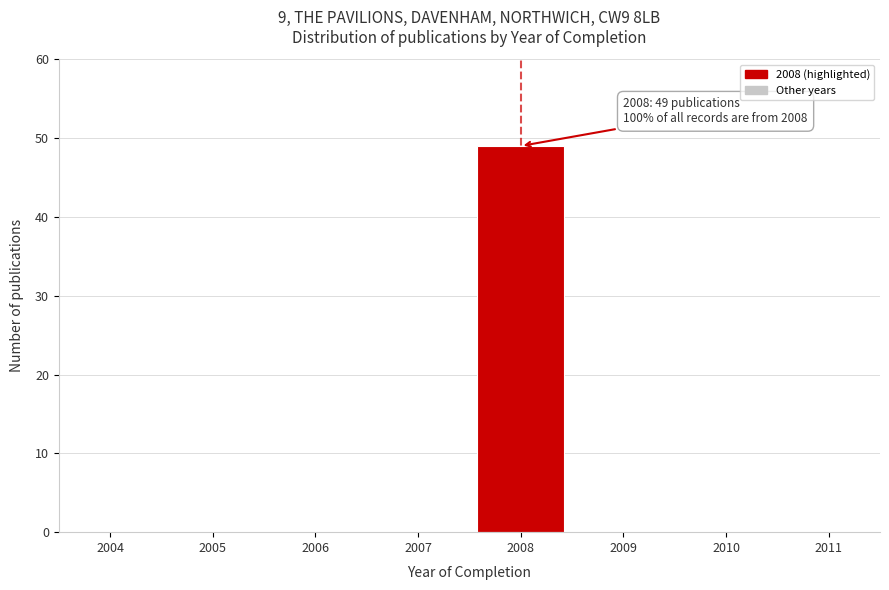

Reading right to left, extract all data points from this chart.

2011=0	2010=0	2009=0	2008=49	2007=0	2006=0	2005=0	2004=0